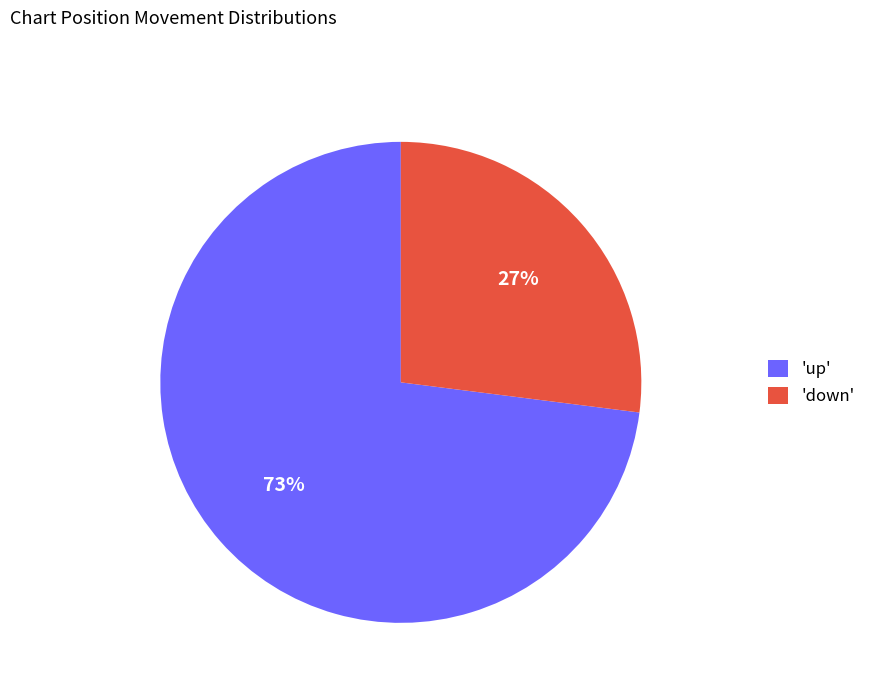

The 'down' slice represents 27% of the pie. True or false?

True